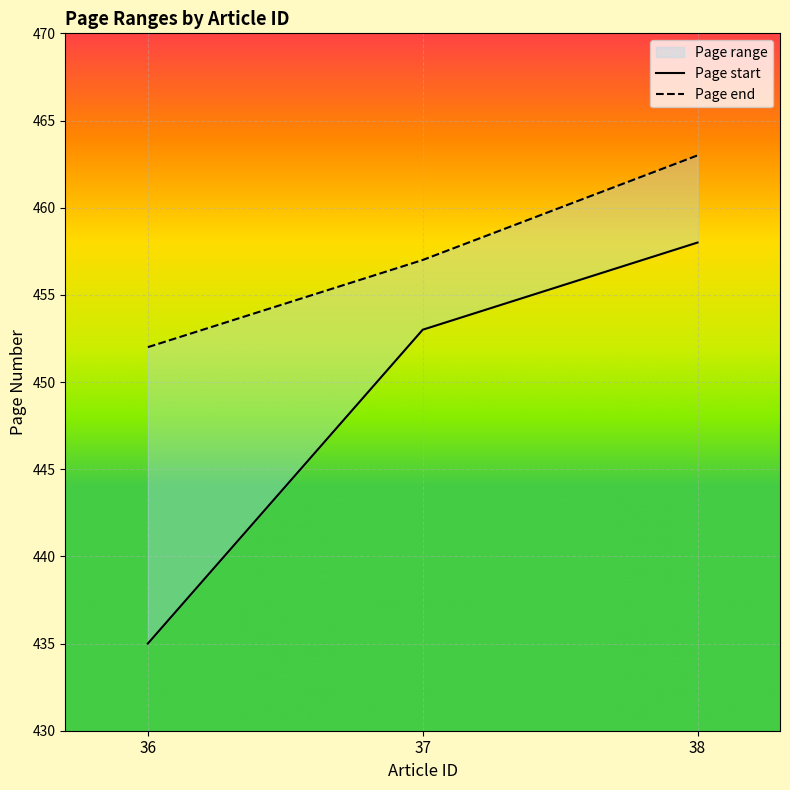

Between 38 and 36, which is larger?

38